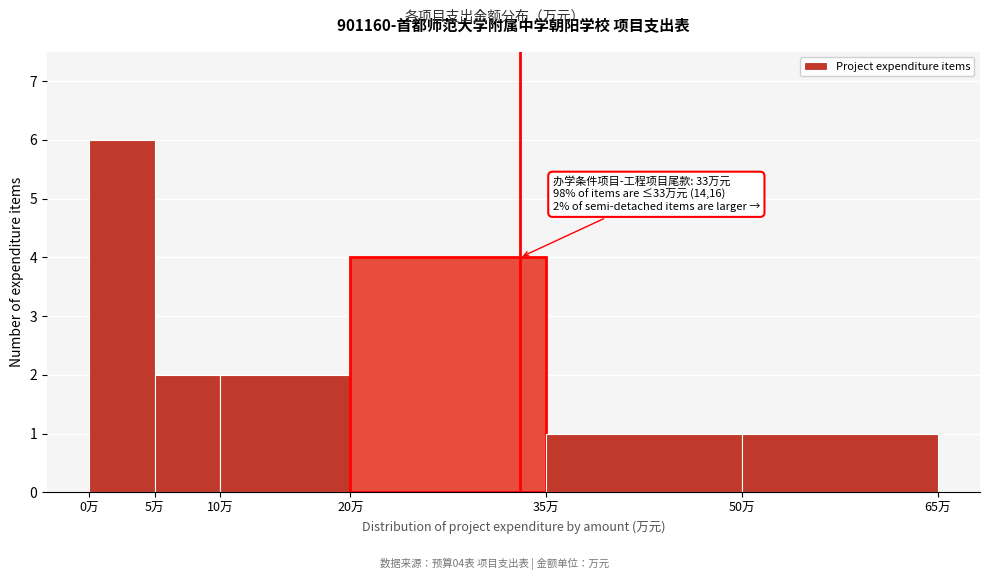

Which range on the x-axis has the tallest bar?

0 to 5